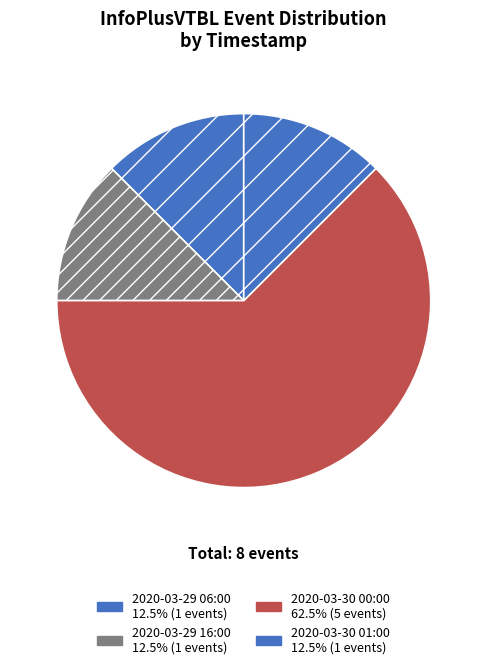

How many slices are in this pie chart?

4